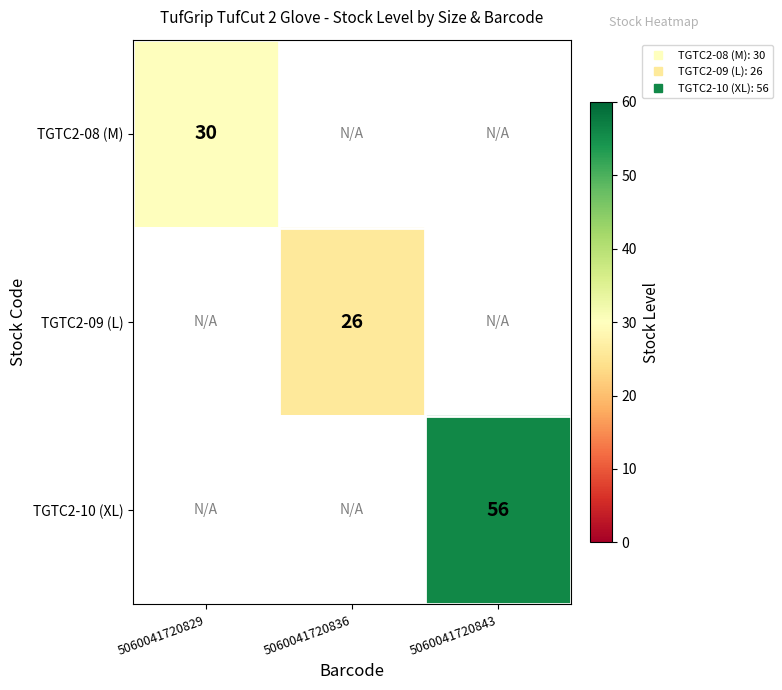

True or false: TGTC2-09 (L) has a value of 26.0 at 5060041720836.

True